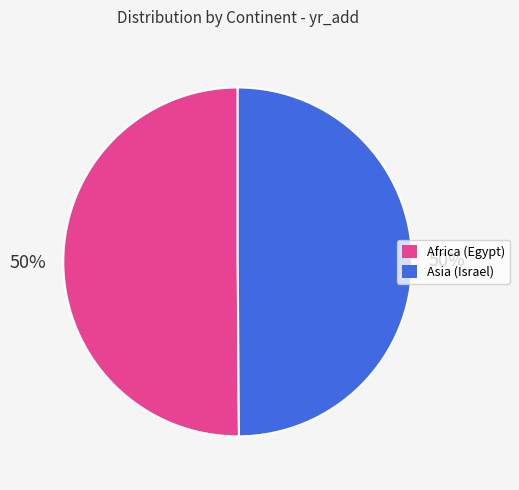

What is the ratio of the value at Africa (Egypt) to the value at Asia (Israel)?

1.0